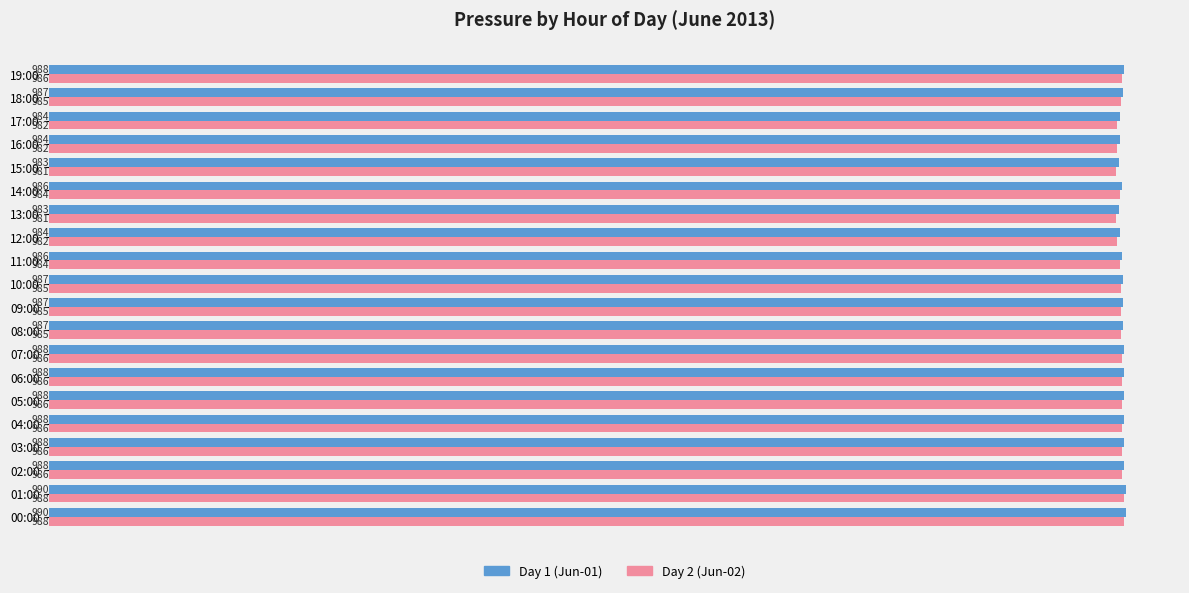

What is the maximum value shown in the chart?

990